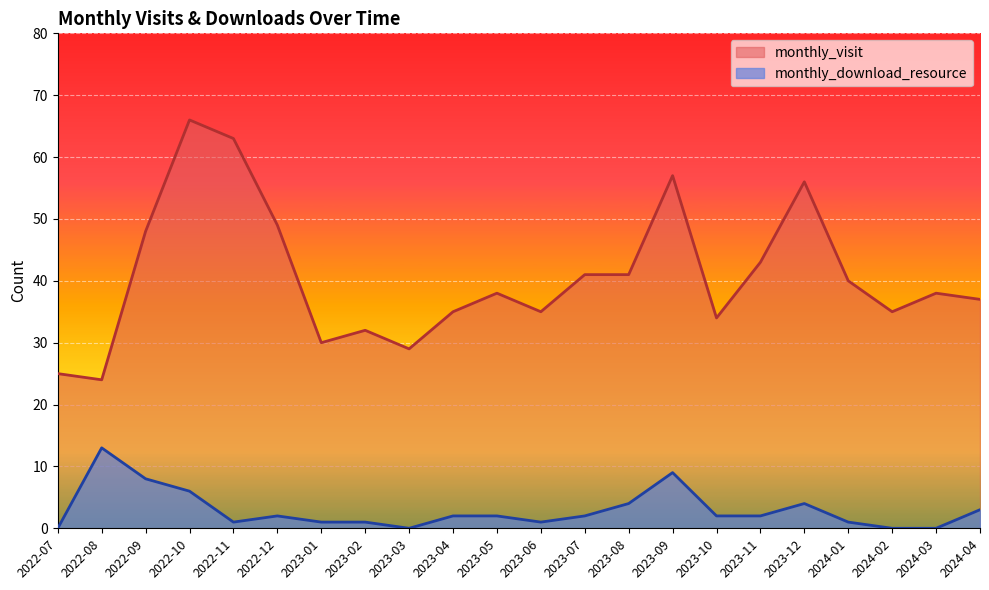

How many data points does each series have?

22